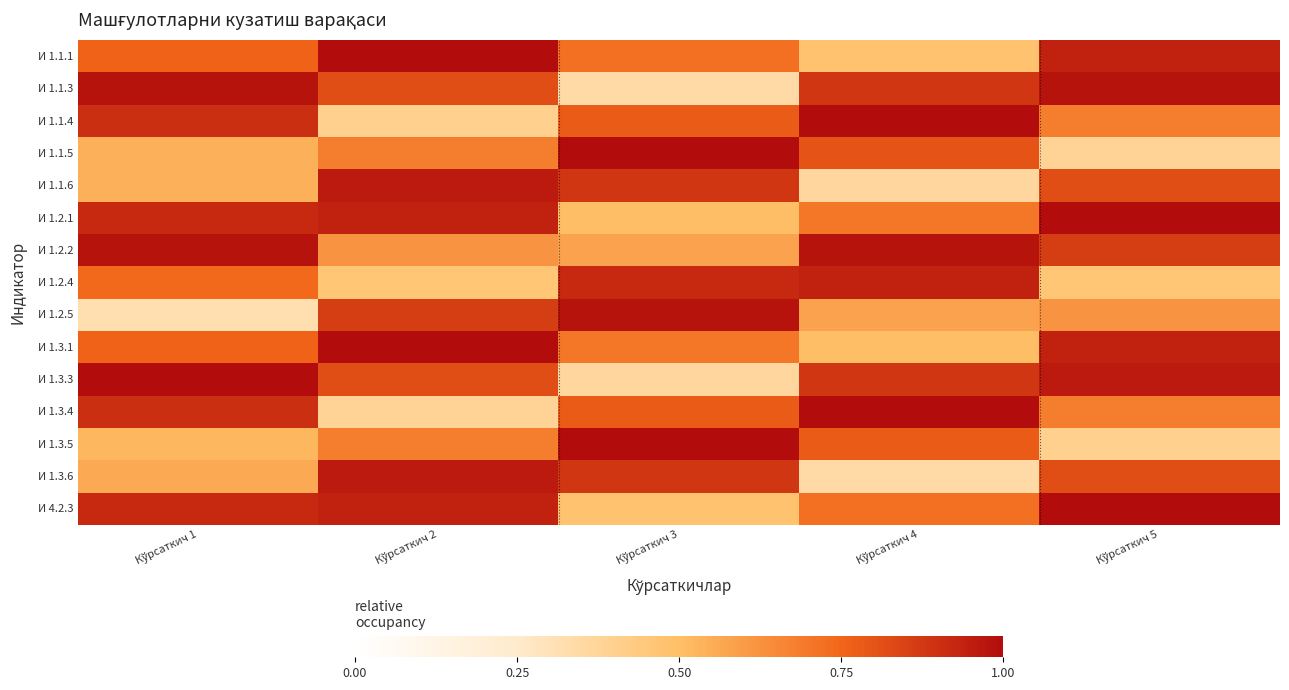

What is the spread (max minus min) of values at Кўрсаткич 1?

0.7